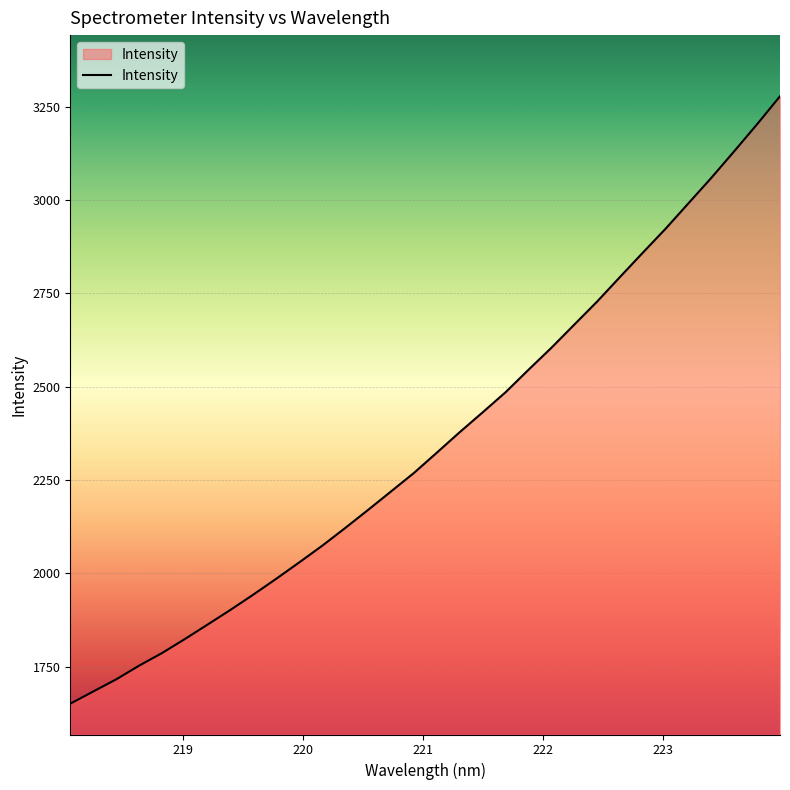

What is the maximum value shown in the chart?

3277.7